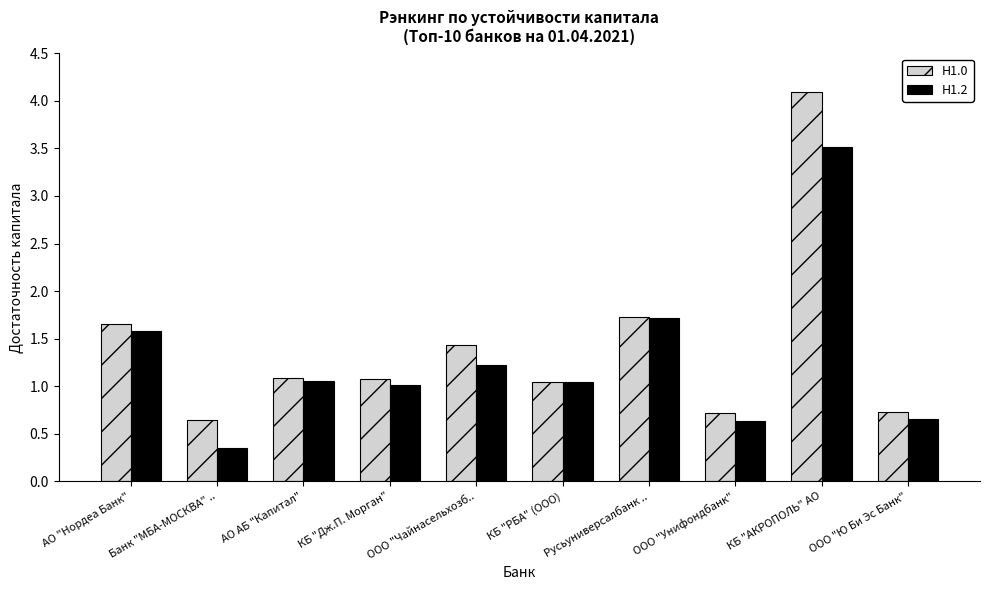

Between АО "Нордеа Банк" and АО АБ "Капитал", which series saw the biggest shift?

Н1.0